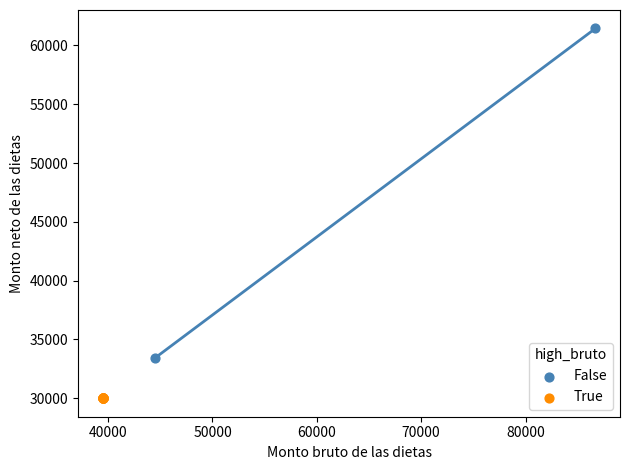

Which series contains the highest Y value?

False